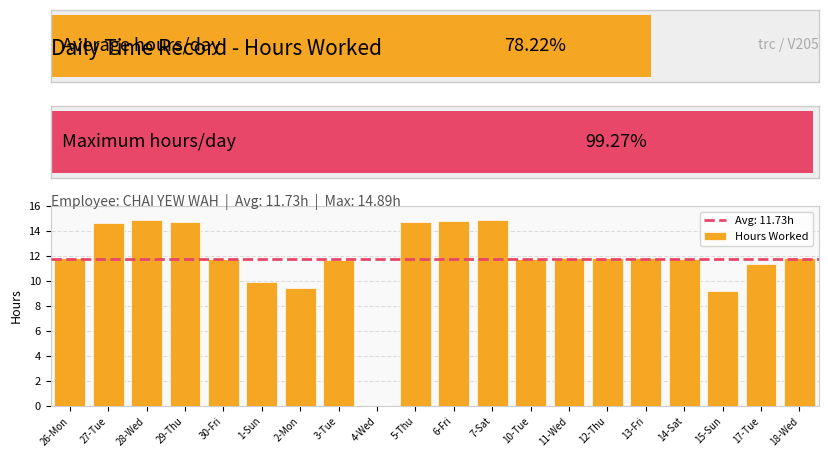

Is it true that Hours Worked equals 14.6 at 27-Tue?

True